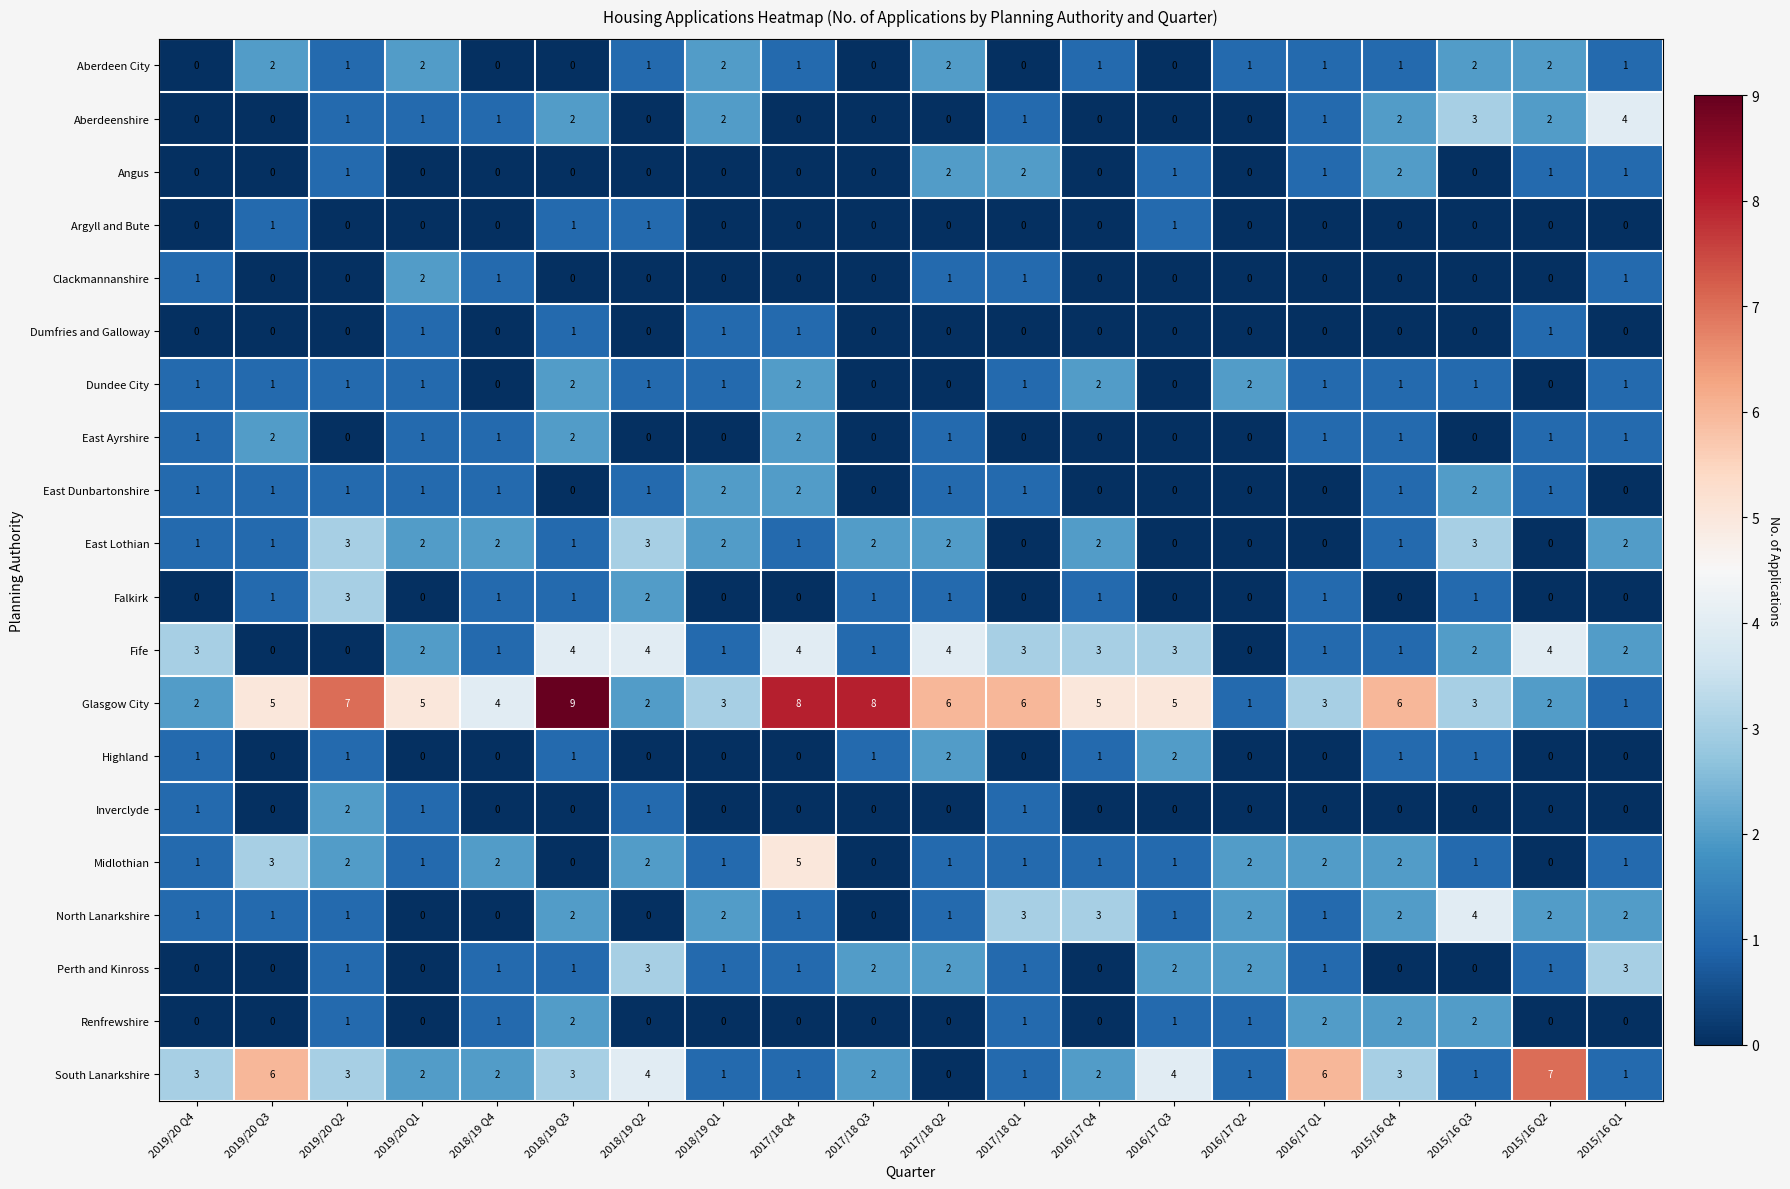

Which series changed the most between 2018/19 Q3 and 2015/16 Q3?

Glasgow City